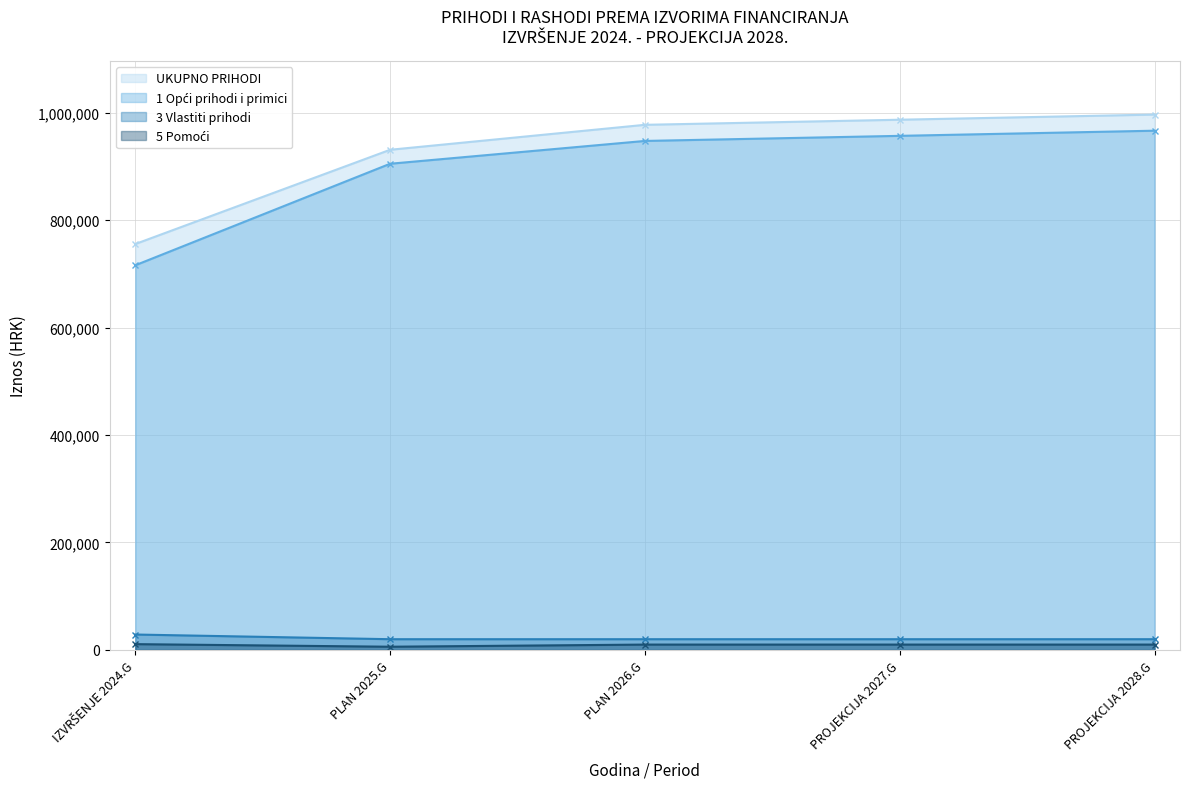

What is the greatest value displayed?

996189.8